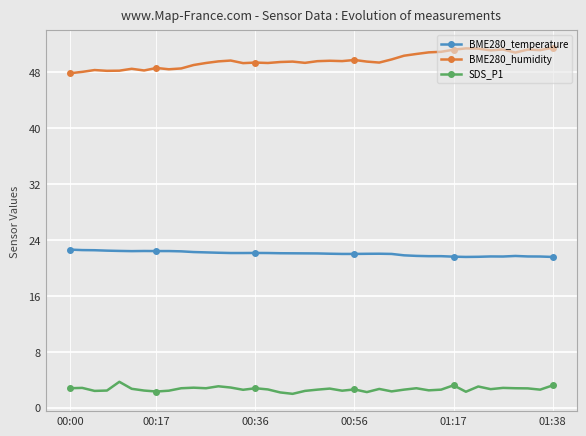

What is the minimum value shown in the chart?

2.0